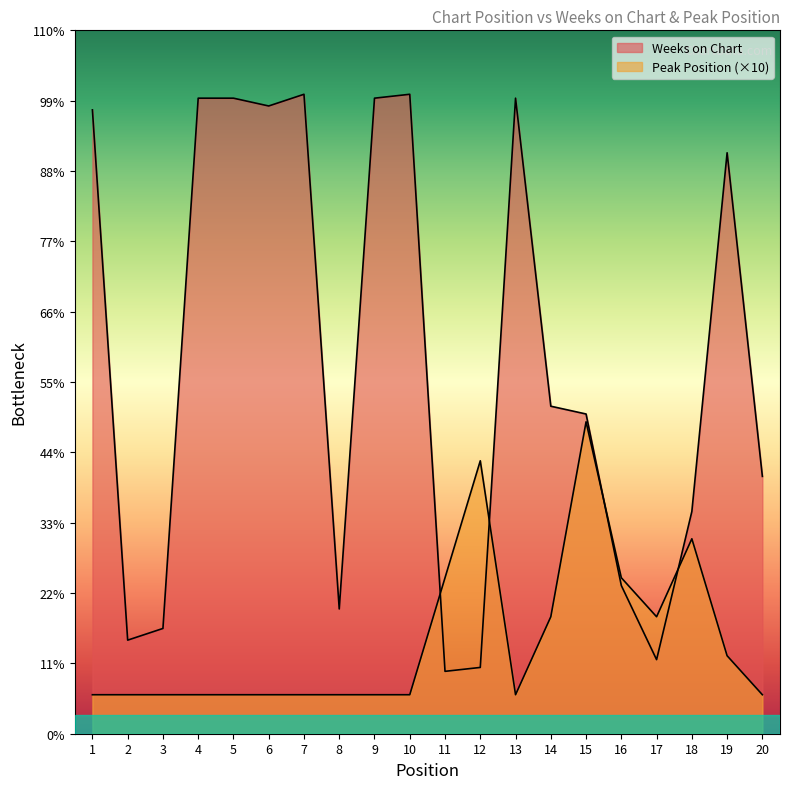

What is the sum of the Peak Position values at 8 and 15?

90